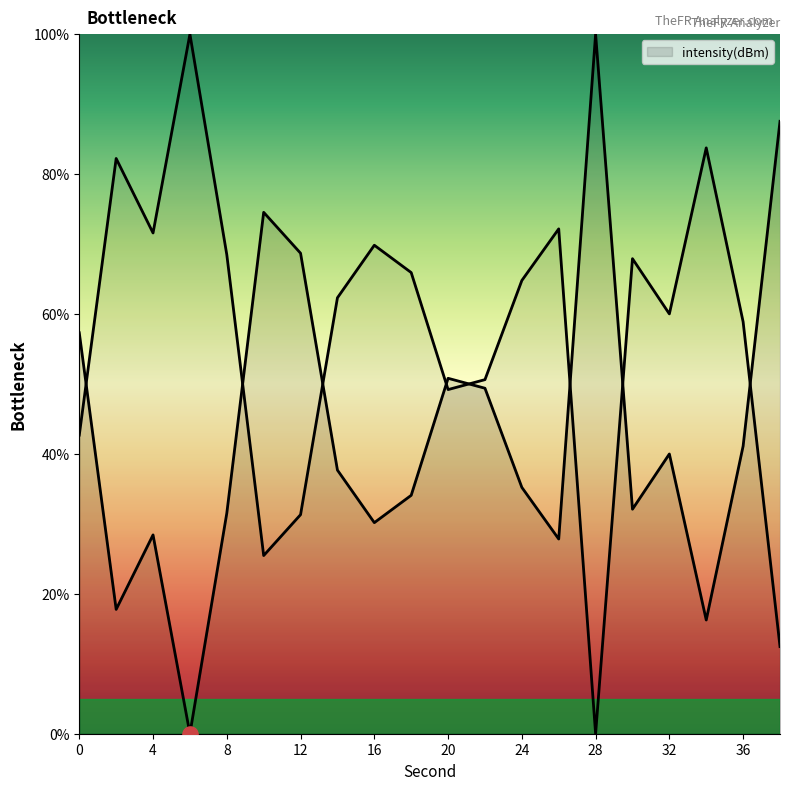

Approximately how many times larger is the value at 20 compared to 24?

1.4